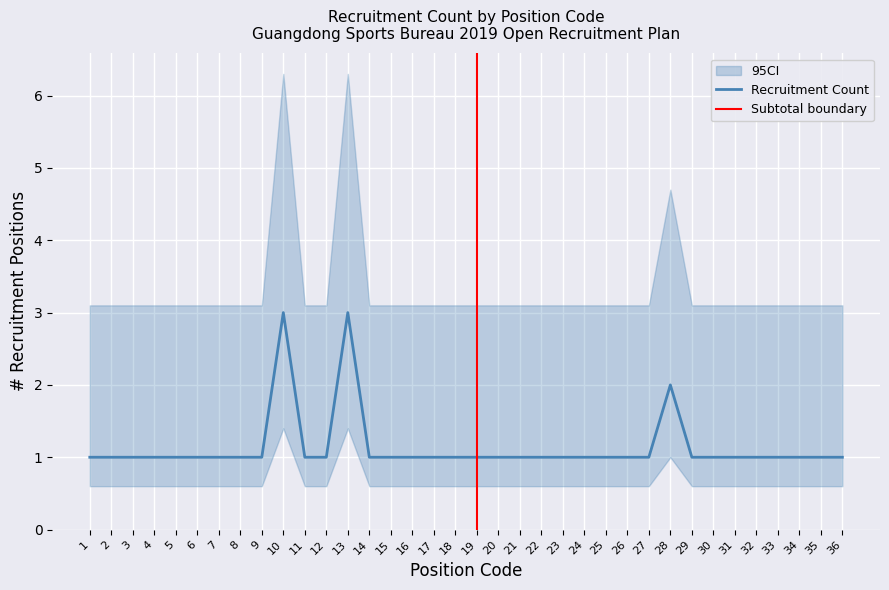

Reading left to right, extract all data points from this chart.

1	1	1	1	1	1	1	1	1	3	1	1	3	1	1	1	1	1	1	1	1	1	1	1	1	1	1	2	1	1	1	1	1	1	1	1